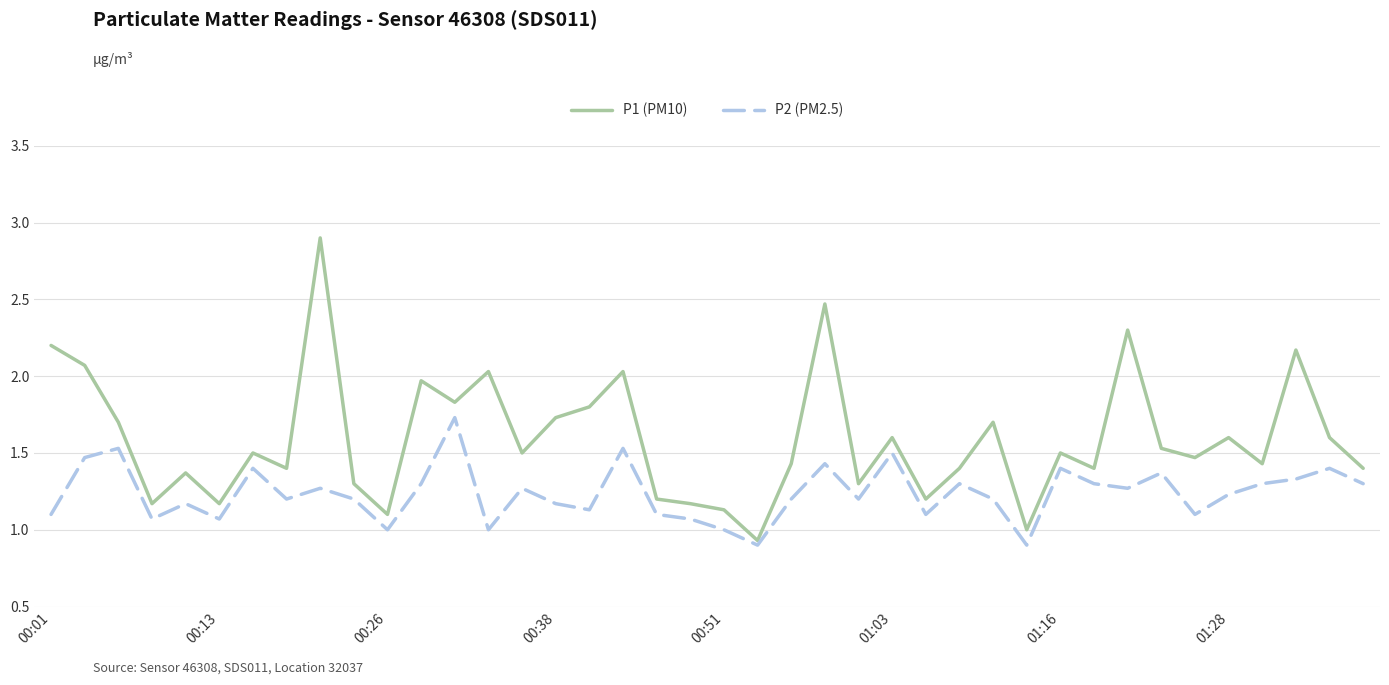

What is the difference between the maximum and minimum values in the P2 (PM2.5) series?

0.8